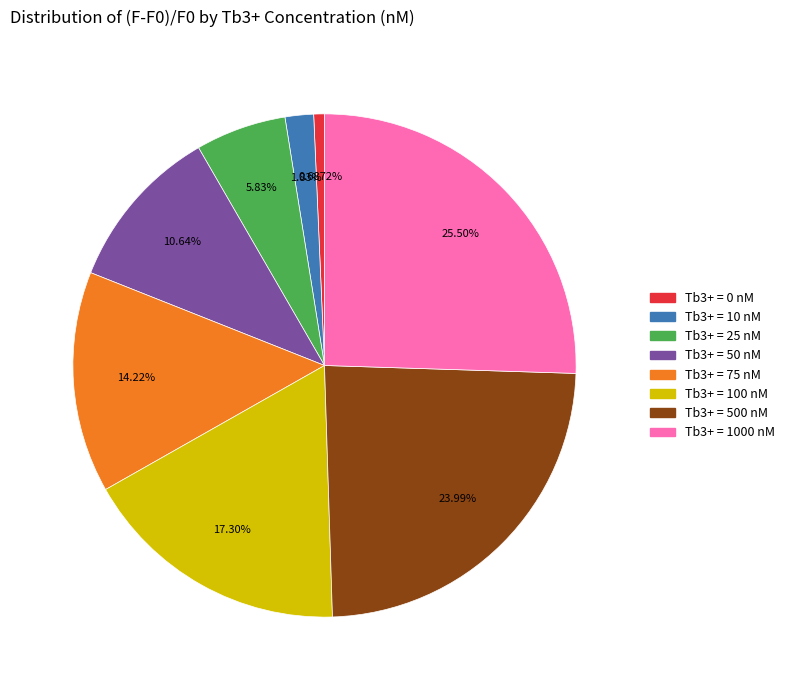

Is there a majority slice in this chart?

No